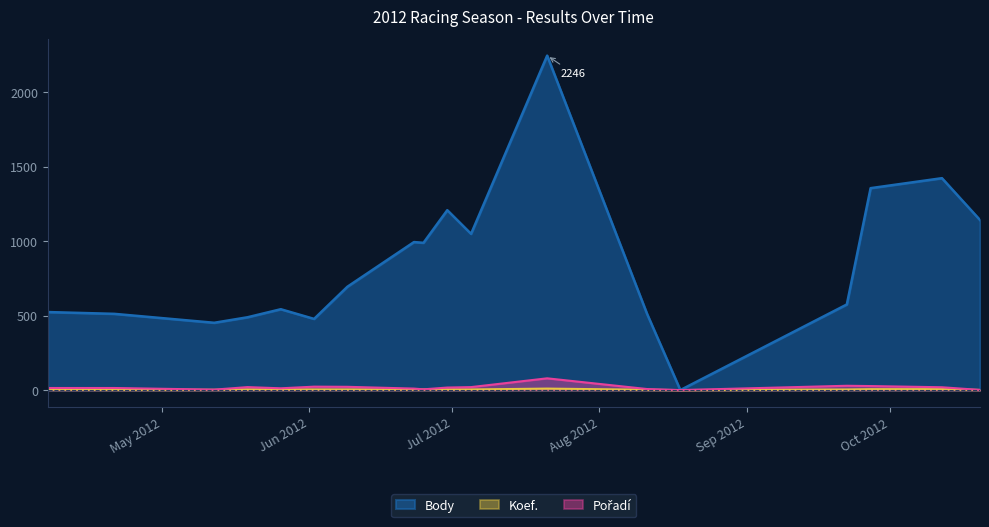

Does the chart display data point markers on the line(s)?

No